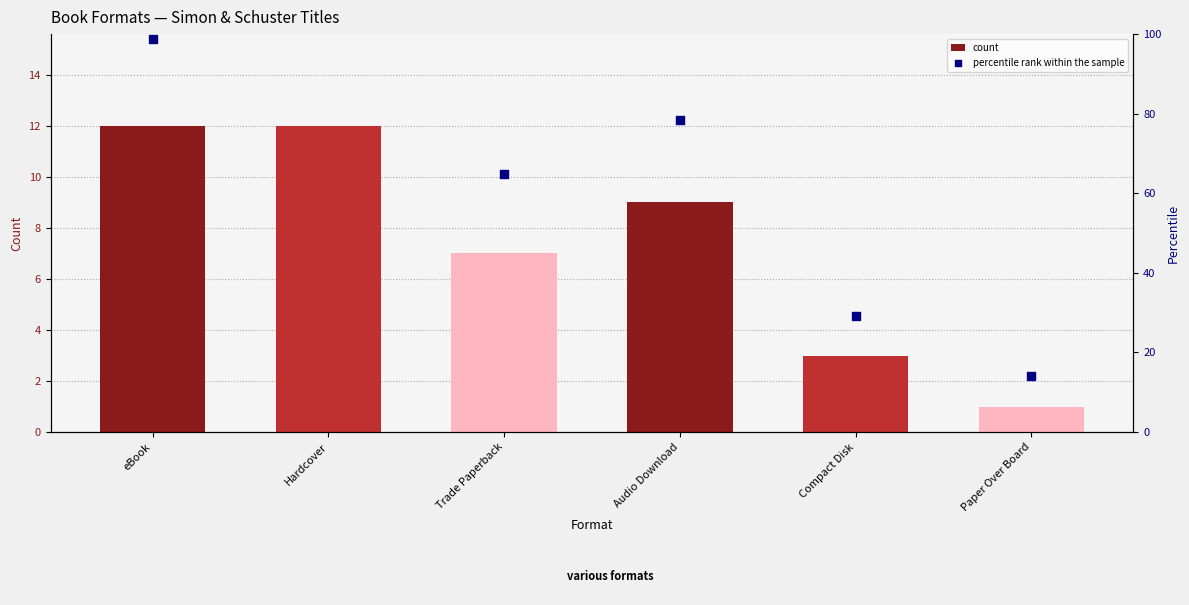

What is the total value across all series at Paper Over Board?

15.1